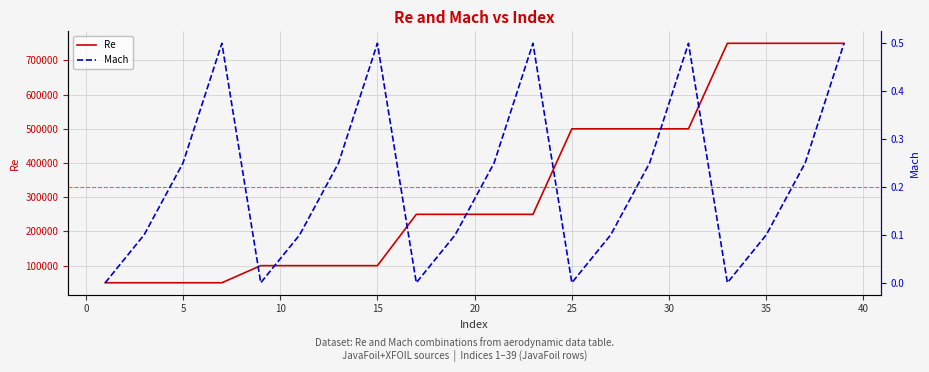

What are all the series names shown in the legend?

Re, Mach